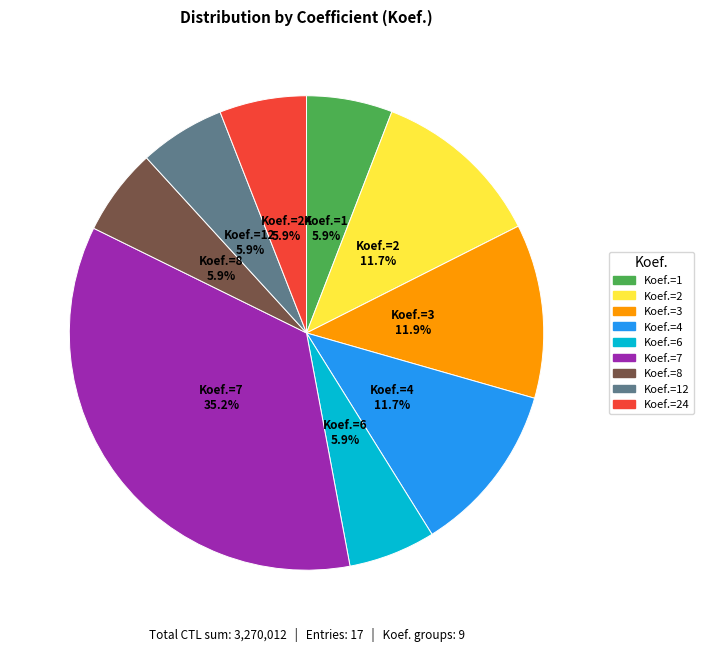

Does any single category account for the majority?

No